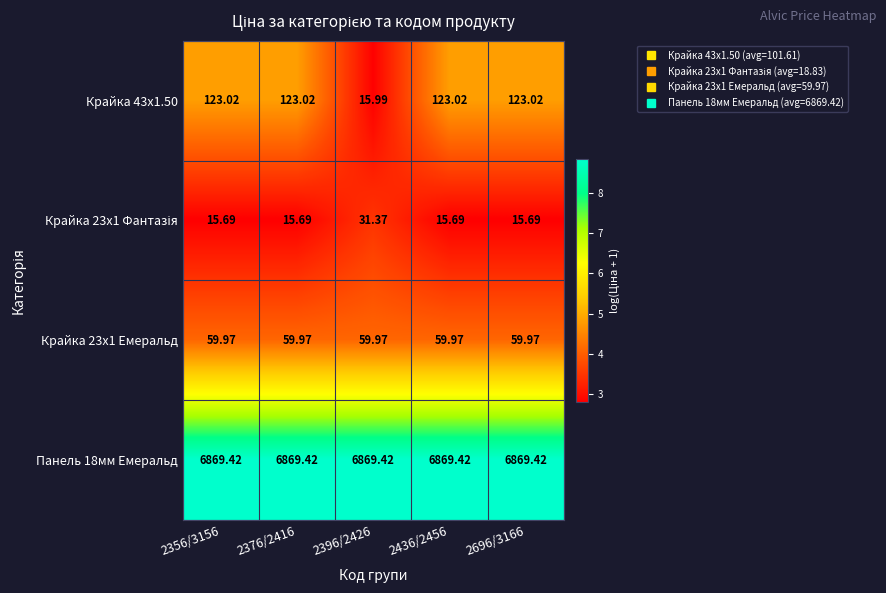

What is the spread (max minus min) of values at 2696/3166?

6853.7